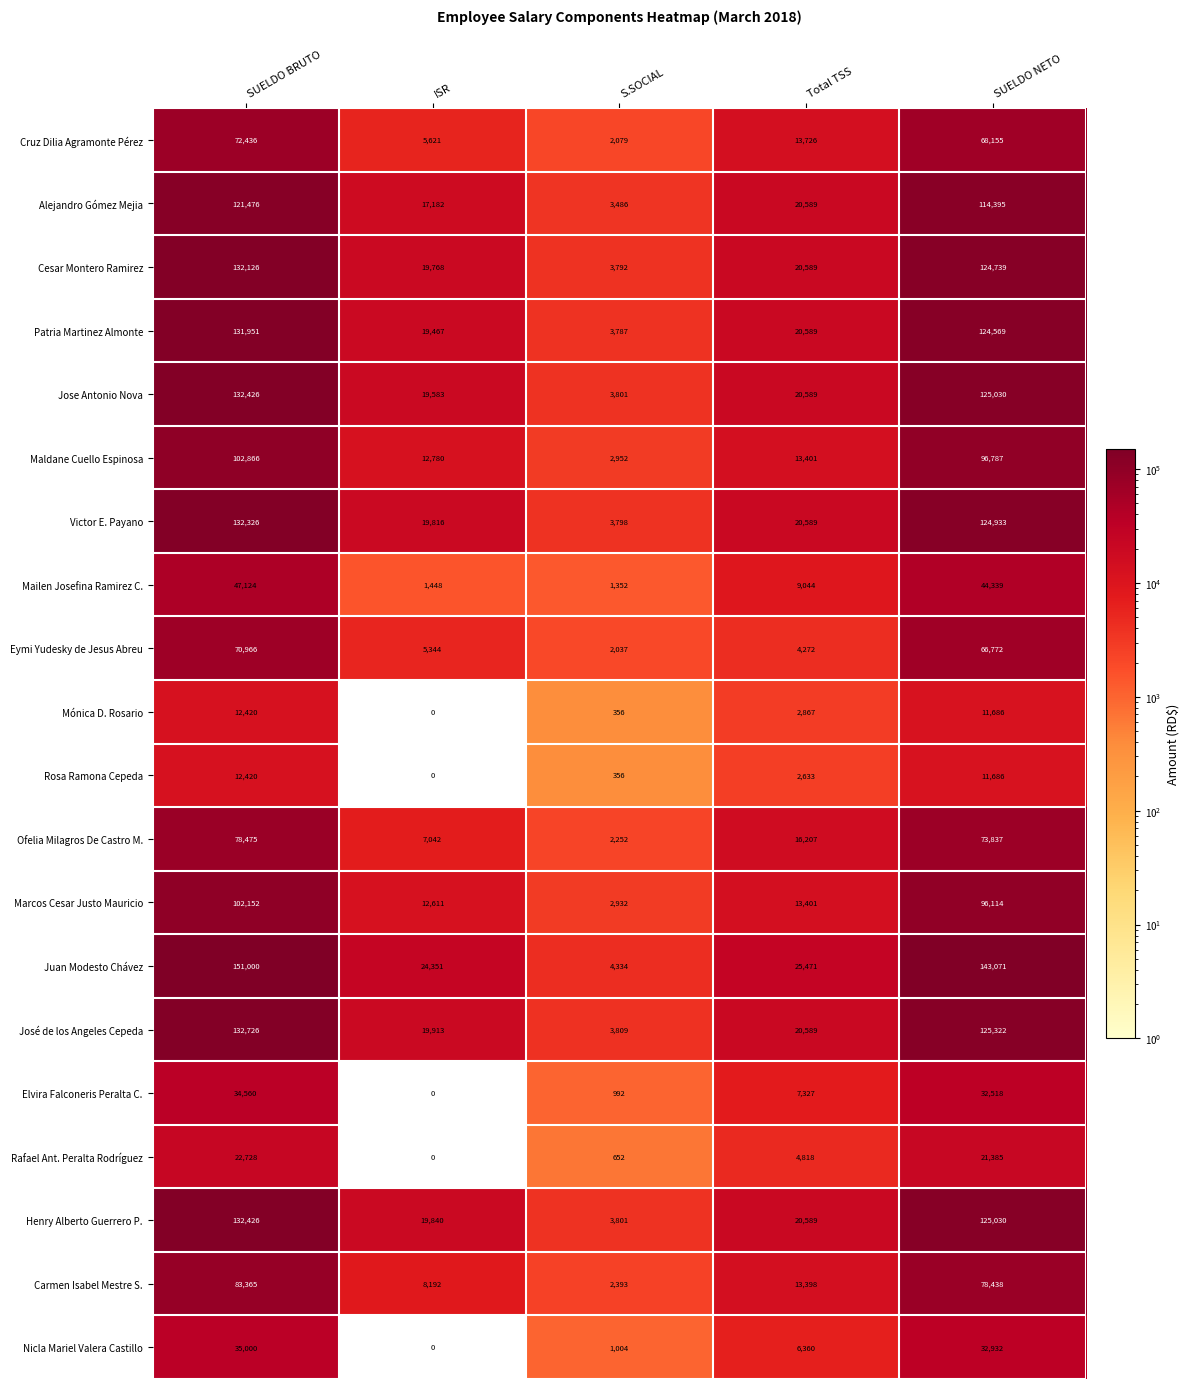

At how many categories does at least one series exceed 45654?

2